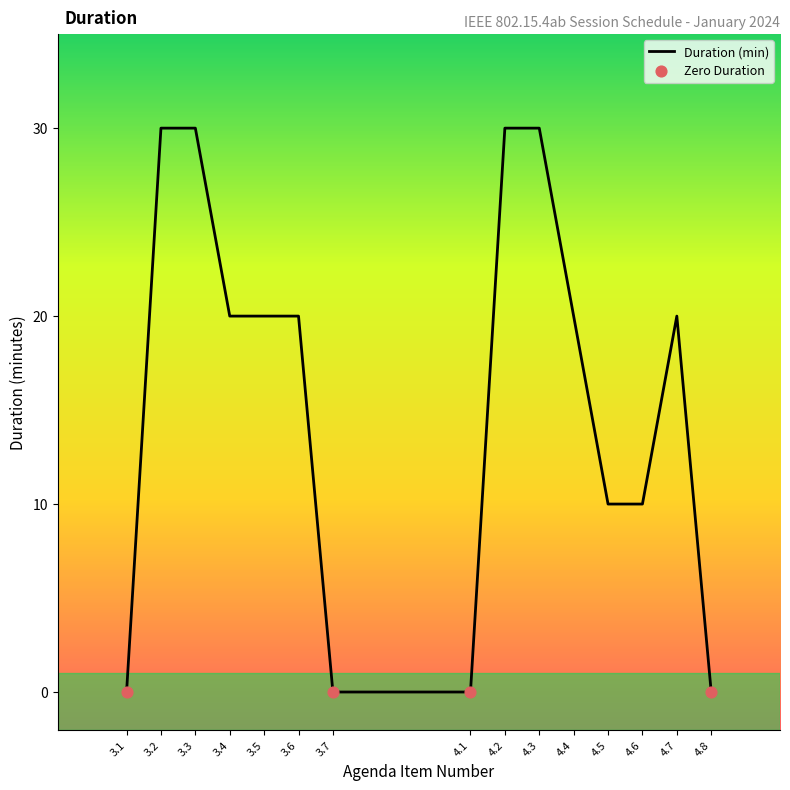

What is the change in value from 4.2 to 4.5?

-20